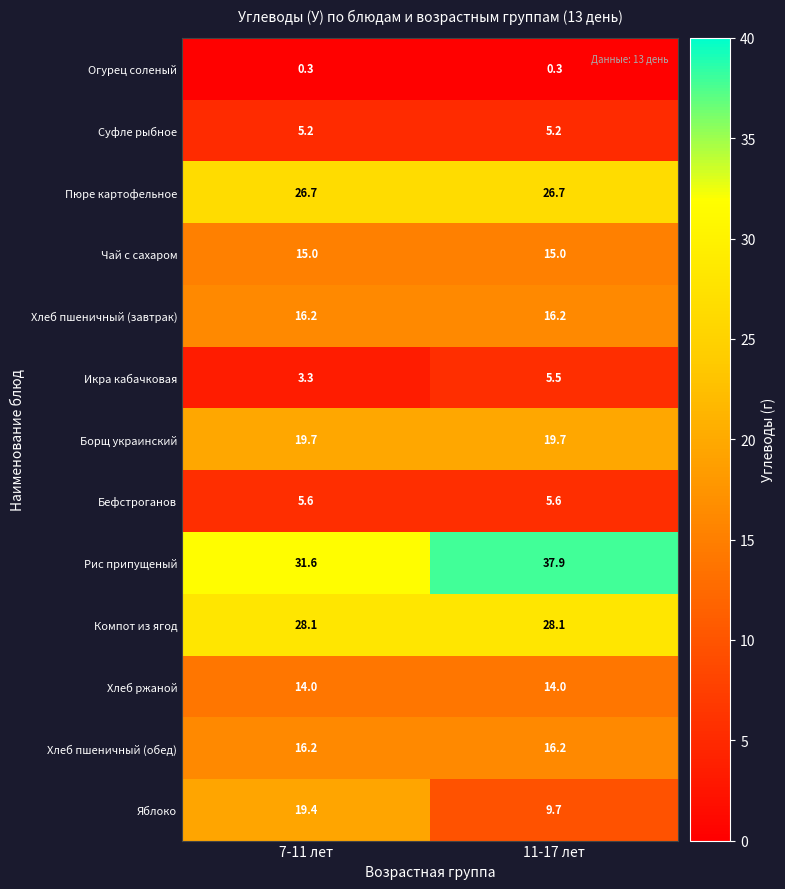

What is the sum of the Хлеб ржаной values at 11-17 лет and 7-11 лет?

28.0